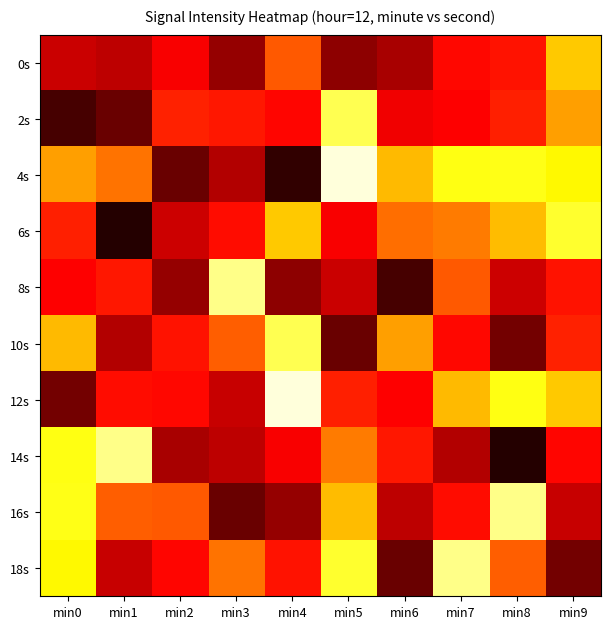

Which series has the widest spread of values?

4s